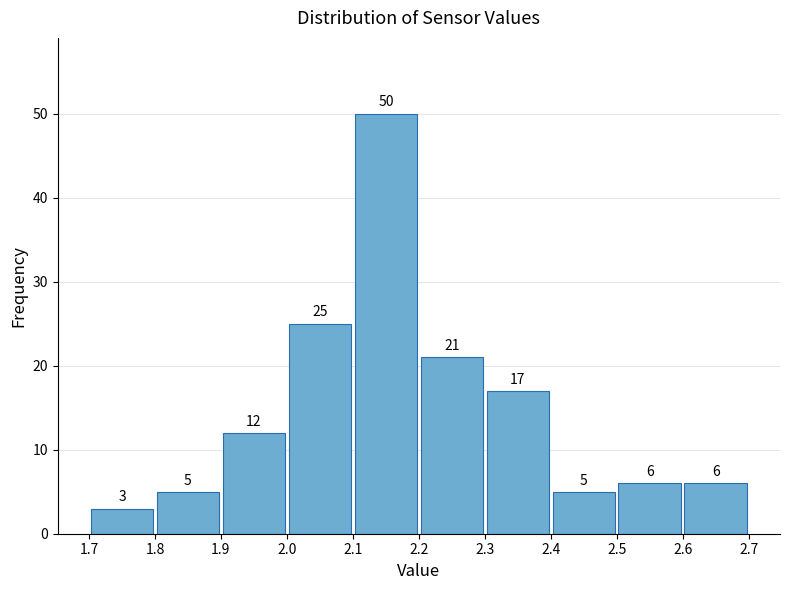

Reading left to right, transcribe this chart: for each bar, give the range it covers on the x-axis and its height.

1.7 to 1.8: 3
1.8 to 1.9: 5
1.9 to 2.0: 12
2.0 to 2.1: 25
2.1 to 2.2: 50
2.2 to 2.3: 21
2.3 to 2.4: 17
2.4 to 2.5: 5
2.5 to 2.6: 6
2.6 to 2.7: 6